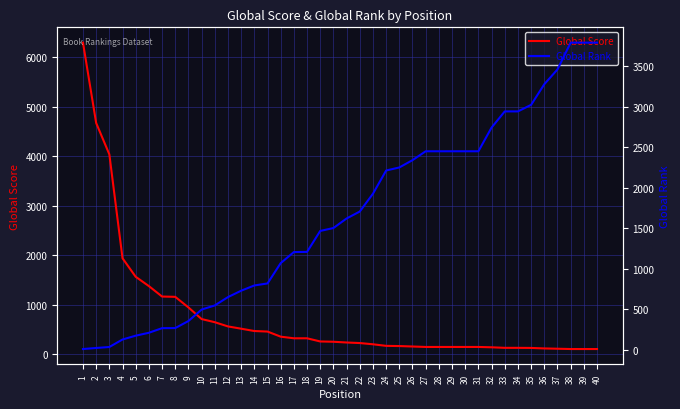

Rank the series by their average value, from lowest to highest.

Global Score, Global Rank